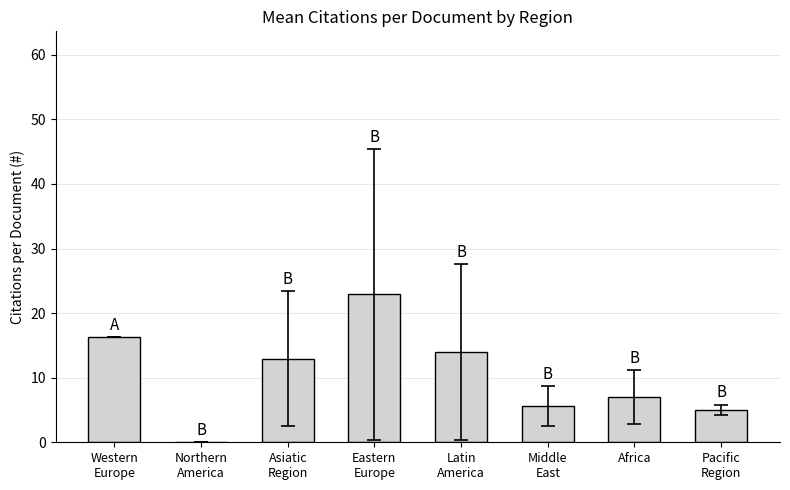

What is the maximum value shown in the chart?

22.9